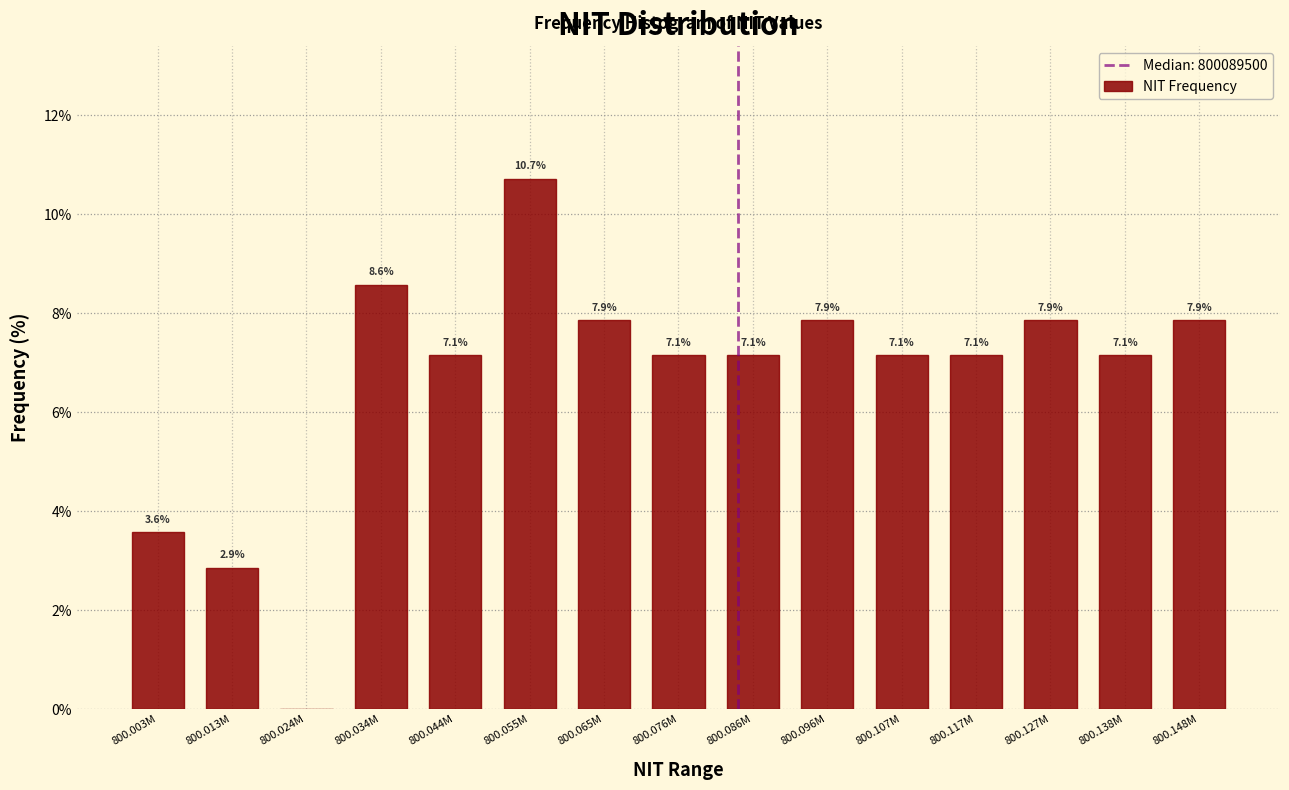

Reading right to left, extract all data points from this chart.

800.148M=7.9	800.138M=7.1	800.127M=7.9	800.117M=7.1	800.107M=7.1	800.096M=7.9	800.086M=7.1	800.076M=7.1	800.065M=7.9	800.055M=10.7	800.044M=7.1	800.034M=8.6	800.024M=0.0	800.013M=2.9	800.003M=3.6